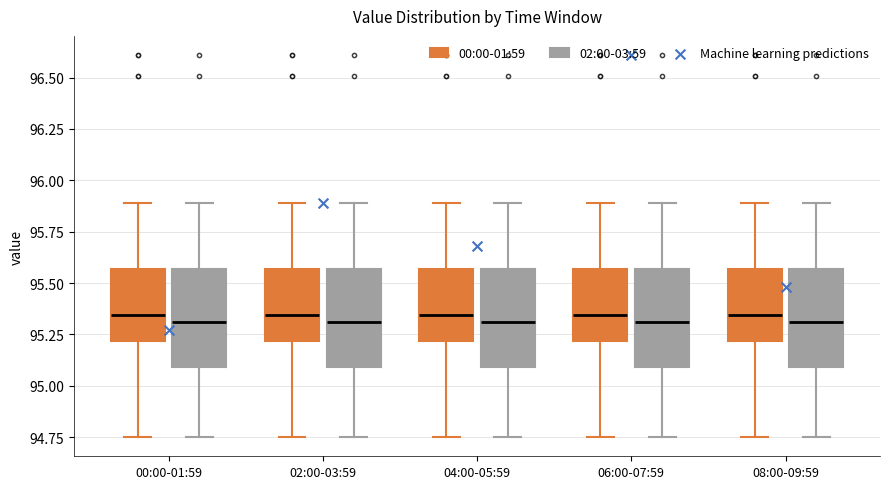

Reading left to right, transcribe this box plot: for each box, give where its median line is, the range the box spans, and where its two whiskers end, as read against the y-axis. The values are not printed on the chart, so give them approximately, as read against the axis.

00:00-01:59 (00:00-01:59): median 95.35, box 95.20 to 95.55, whiskers 94.75 to 95.90
00:00-01:59 (02:00-03:59): median 95.30, box 95.10 to 95.55, whiskers 94.75 to 95.90
02:00-03:59 (00:00-01:59): median 95.35, box 95.20 to 95.55, whiskers 94.75 to 95.90
02:00-03:59 (02:00-03:59): median 95.30, box 95.10 to 95.55, whiskers 94.75 to 95.90
04:00-05:59 (00:00-01:59): median 95.35, box 95.20 to 95.55, whiskers 94.75 to 95.90
04:00-05:59 (02:00-03:59): median 95.30, box 95.10 to 95.55, whiskers 94.75 to 95.90
06:00-07:59 (00:00-01:59): median 95.35, box 95.20 to 95.55, whiskers 94.75 to 95.90
06:00-07:59 (02:00-03:59): median 95.30, box 95.10 to 95.55, whiskers 94.75 to 95.90
08:00-09:59 (00:00-01:59): median 95.35, box 95.20 to 95.55, whiskers 94.75 to 95.90
08:00-09:59 (02:00-03:59): median 95.30, box 95.10 to 95.55, whiskers 94.75 to 95.90